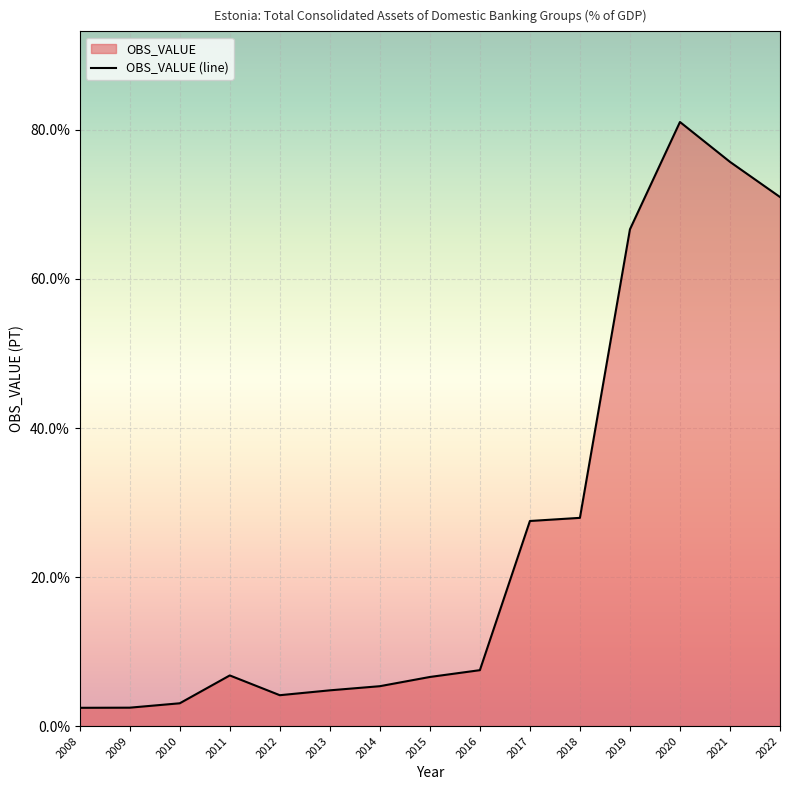

What is the value of the 2nd point from the left?

2.5